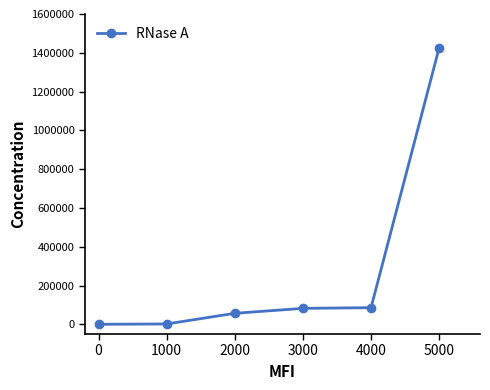

What is the change in value from 2000 to 4000?

+29018.8